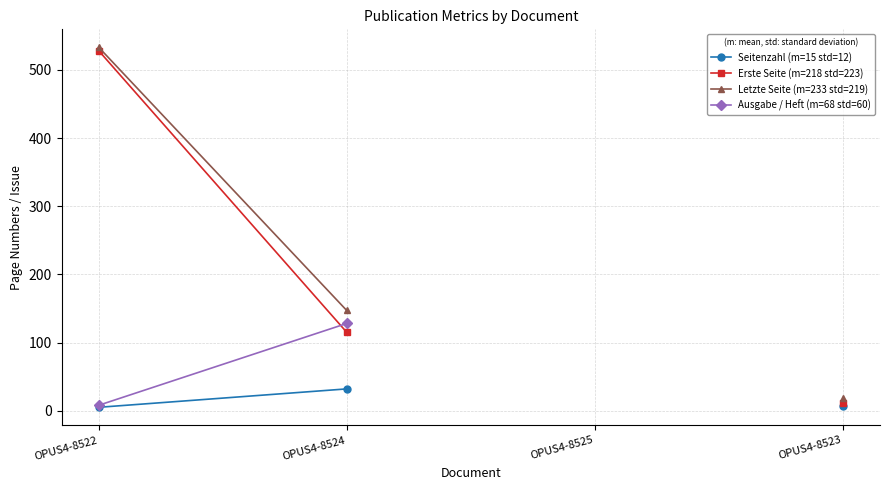

What is the difference between the maximum and minimum values in the Ausgabe / Heft (m=68 std=60) series?

120.0